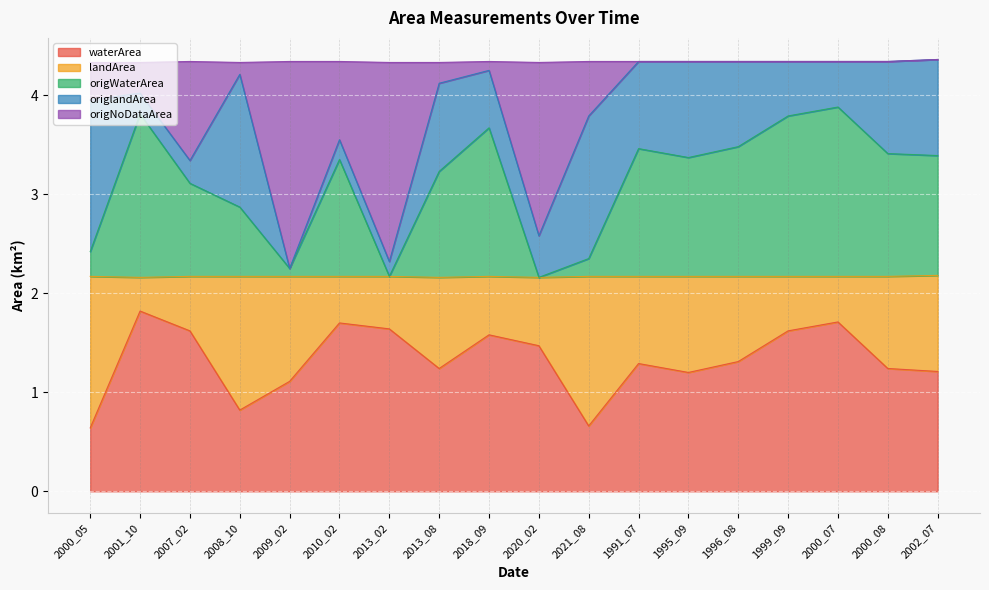

Which category has the highest value in the waterArea series?

2001_10